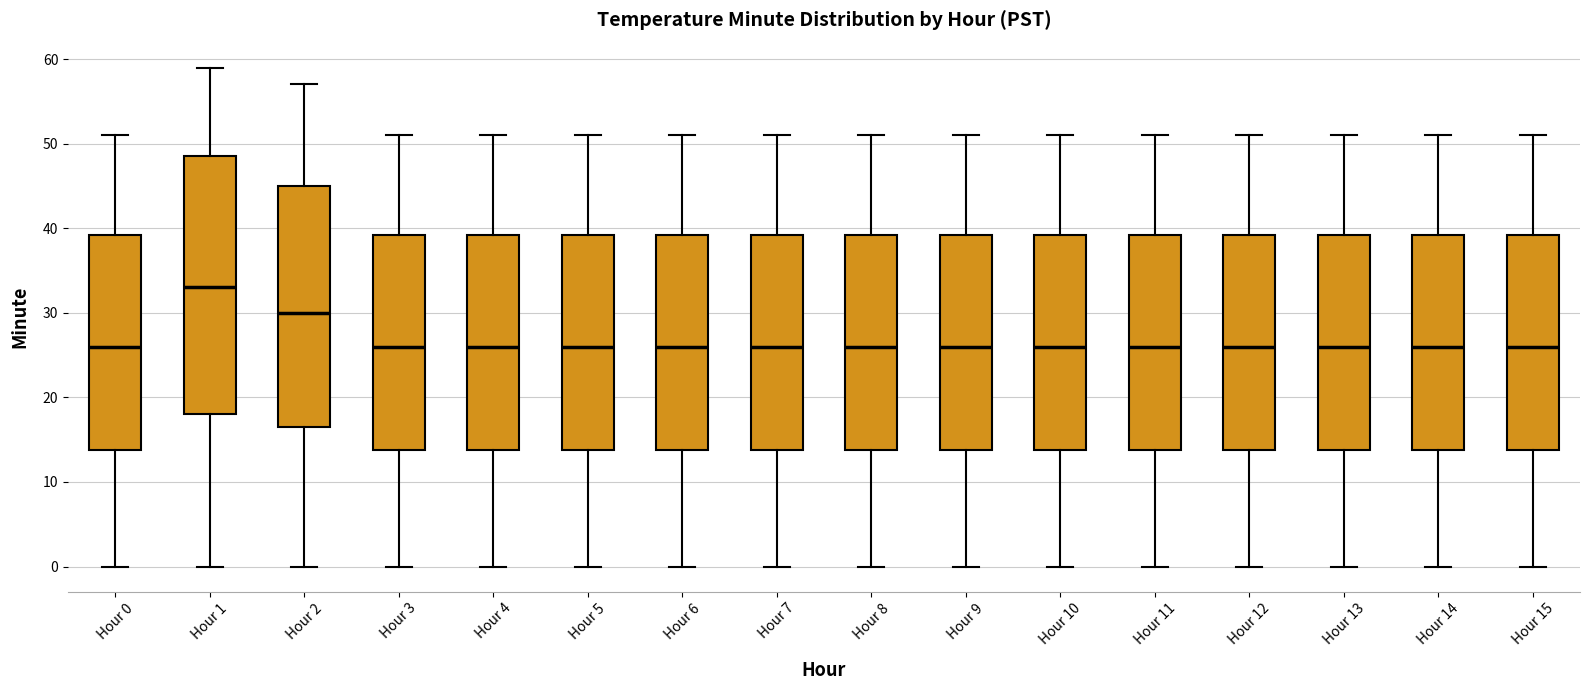

Where does the lower whisker of the box for Hour 5 end on the y-axis? The values are not printed on the chart, so give them approximately, as read against the axis.

0